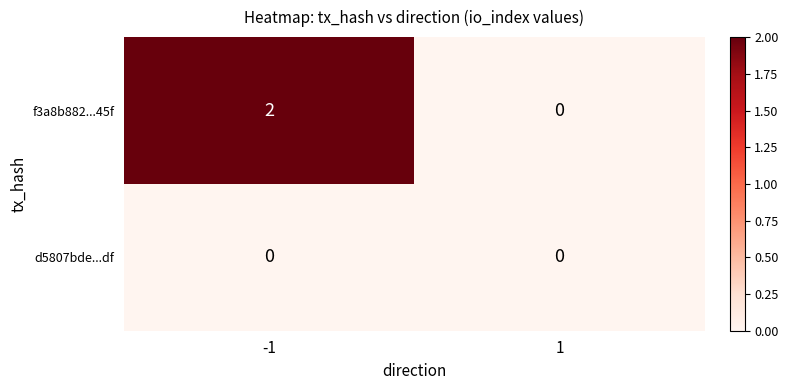

Rank the series at -1 from highest to lowest value.

f3a8b882...45f, d5807bde...df